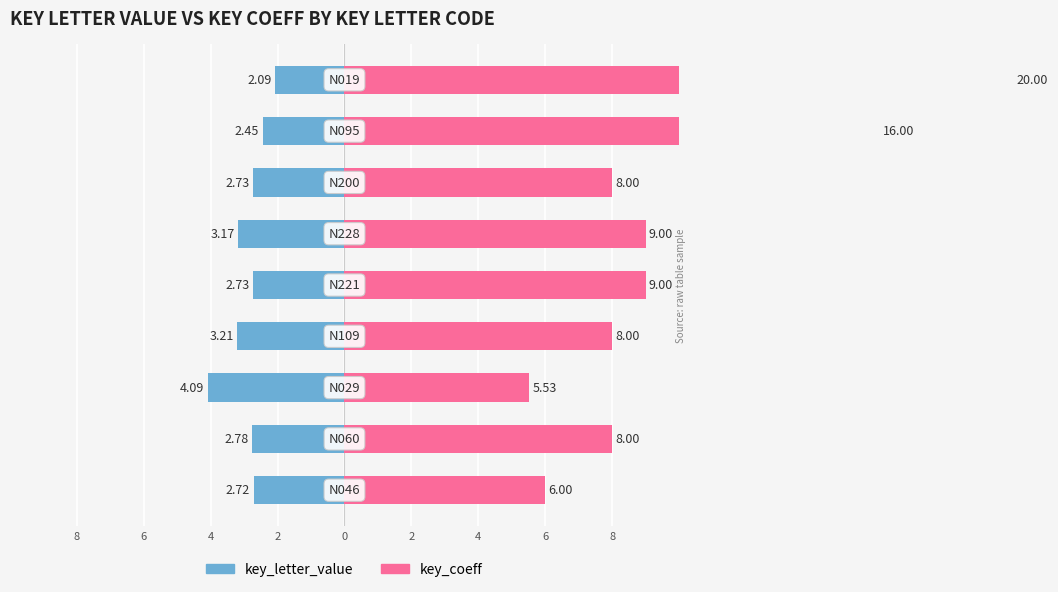

How many bars are there in each group?

2